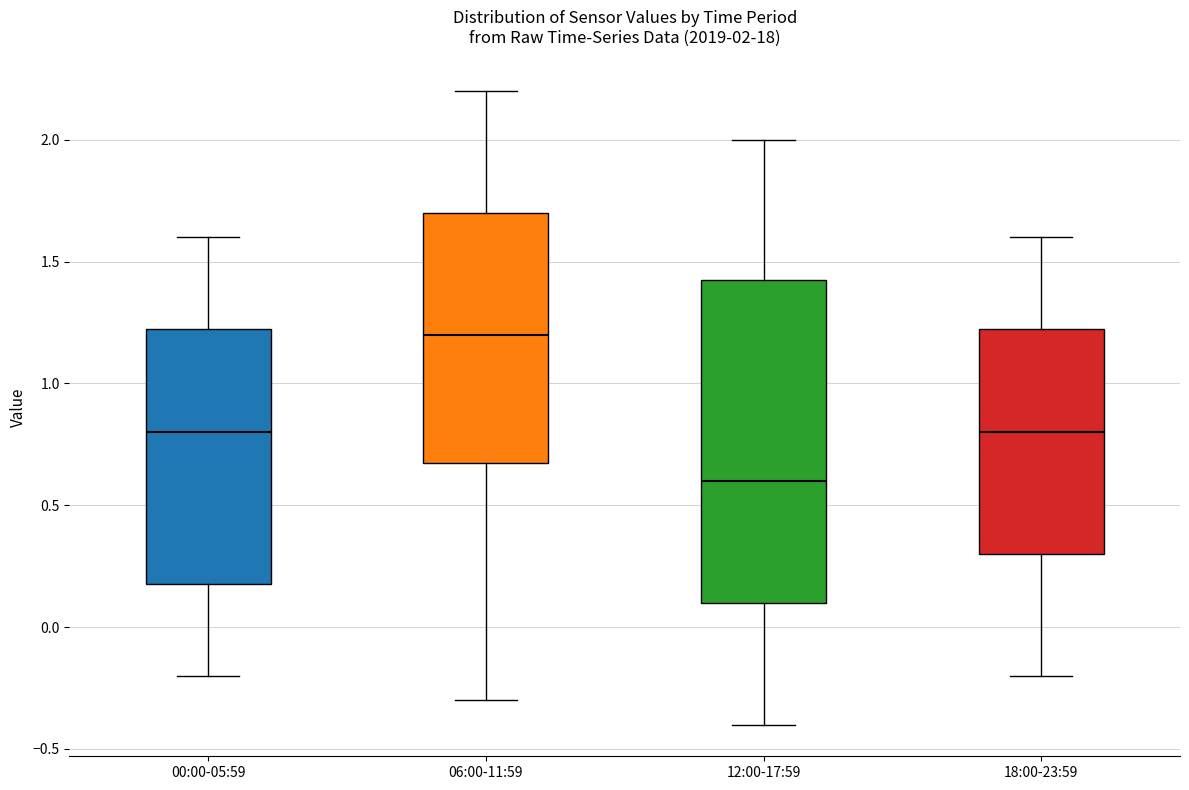

Which box has the lowest median line?

12:00-17:59